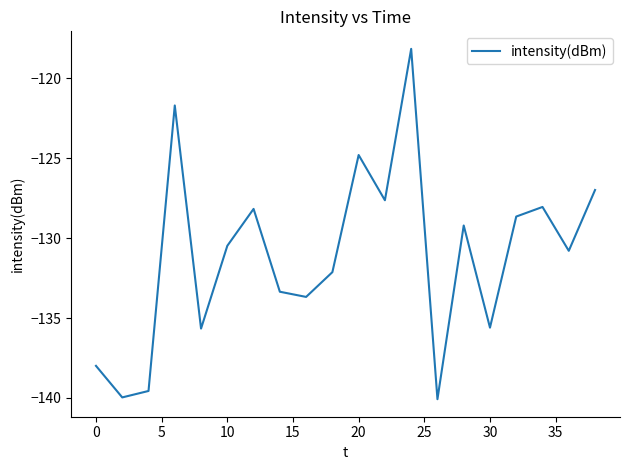

What is the smallest value displayed?

-140.1